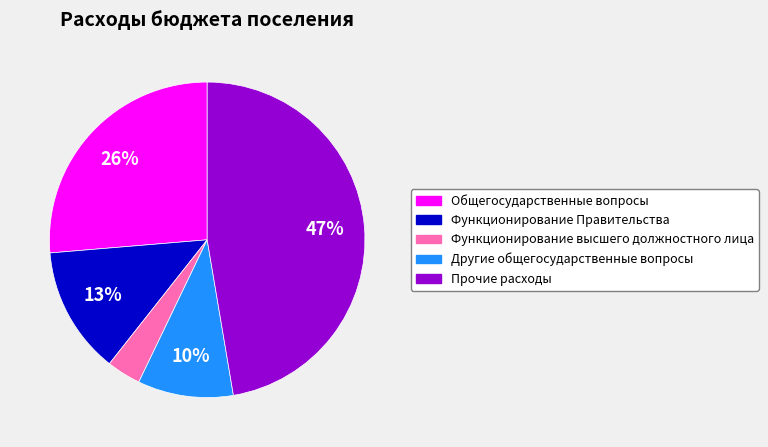

True or false: Функционирование Правительства accounts for 2% of the total.

False